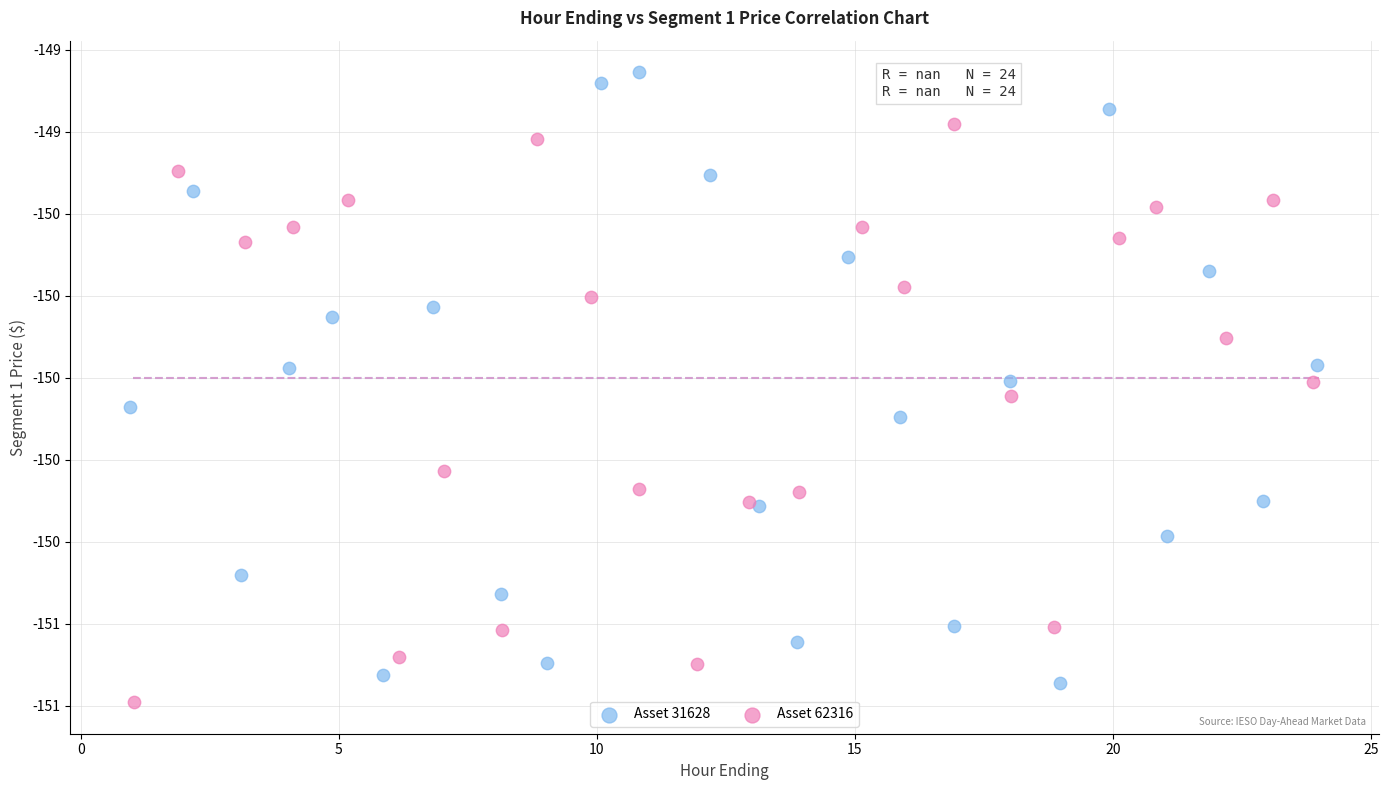

What are all the series names shown in the legend?

Asset 31628, Asset 62316